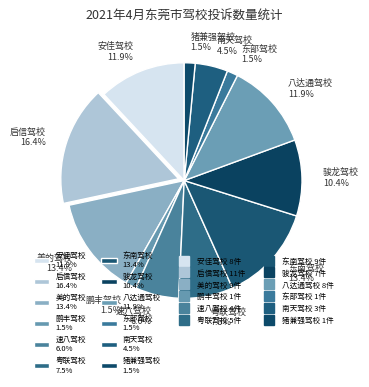

Combined, what portion of the pie is 鹏丰驾校 1.5% and 东部驾校 1.5%?

3.0%